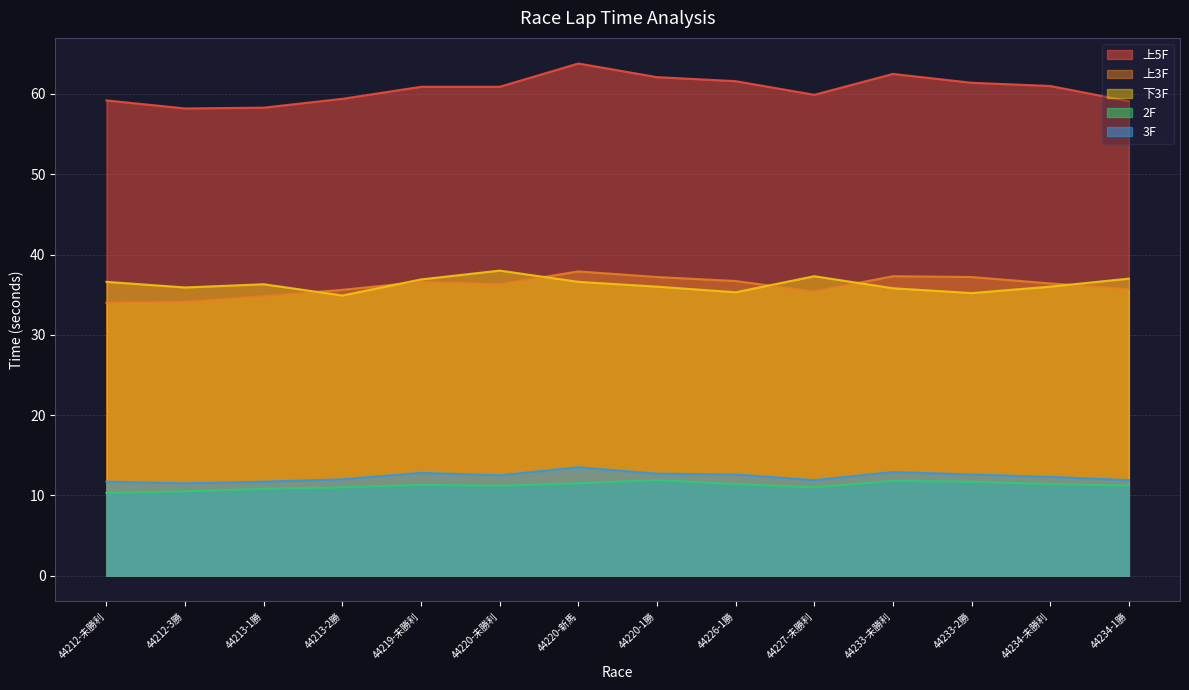

What is the average value of the 2F series?

11.2